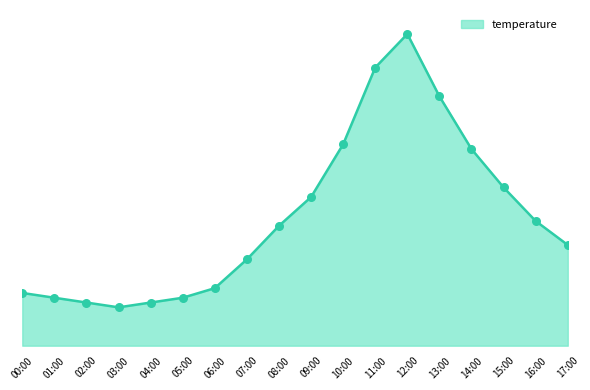

Which has a higher value, 17:00 or 07:00?

17:00